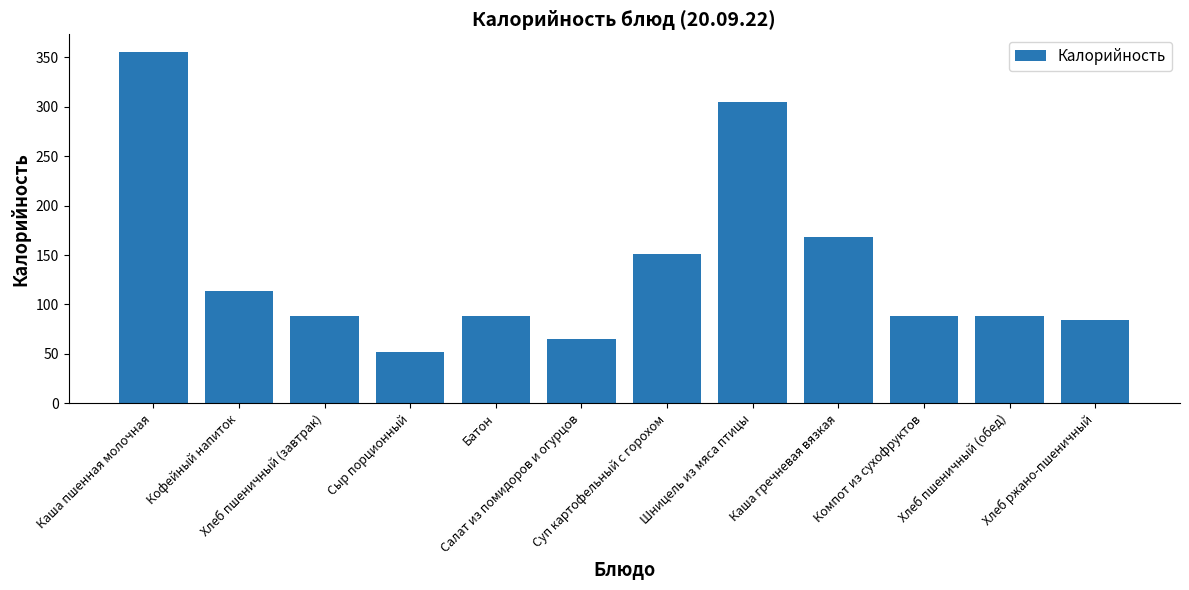

At which category does the chart reach its peak across all series?

Каша пшенная молочная